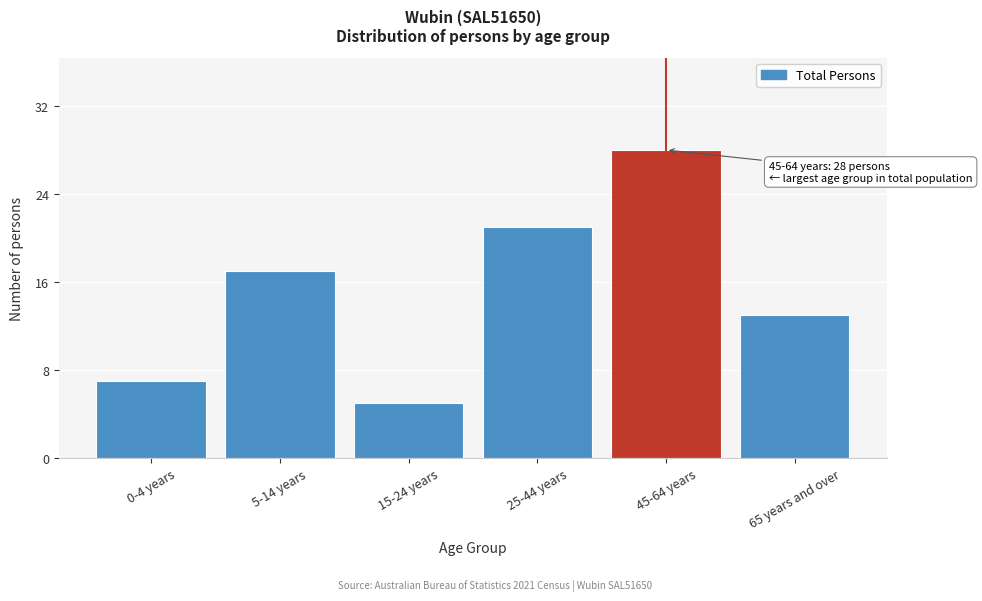

Reading left to right, list all the values displayed in this chart.

7	17	5	21	28	13